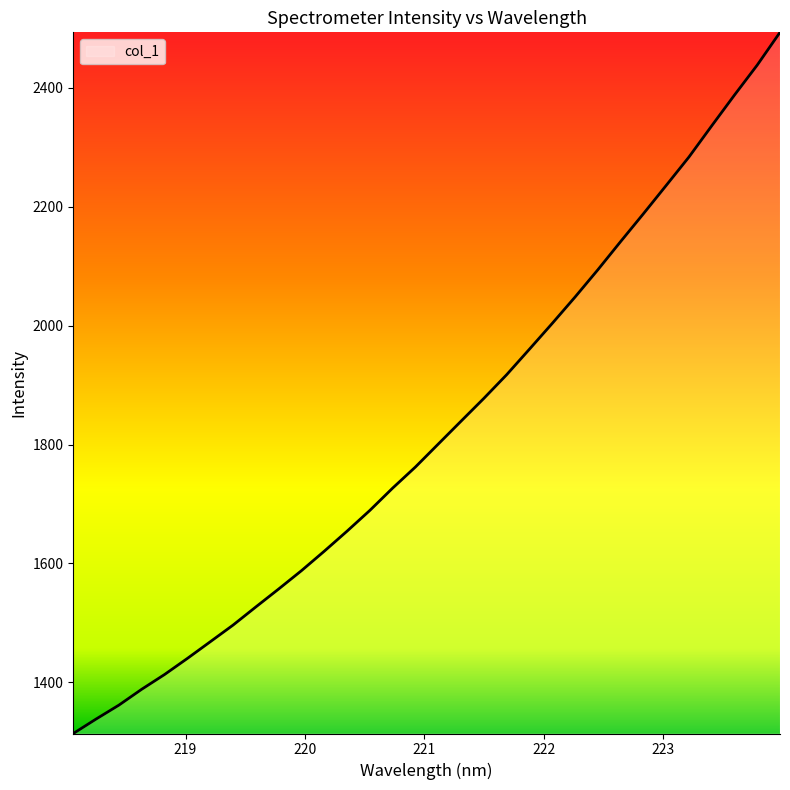

What is the difference between the maximum and minimum values?

1179.2